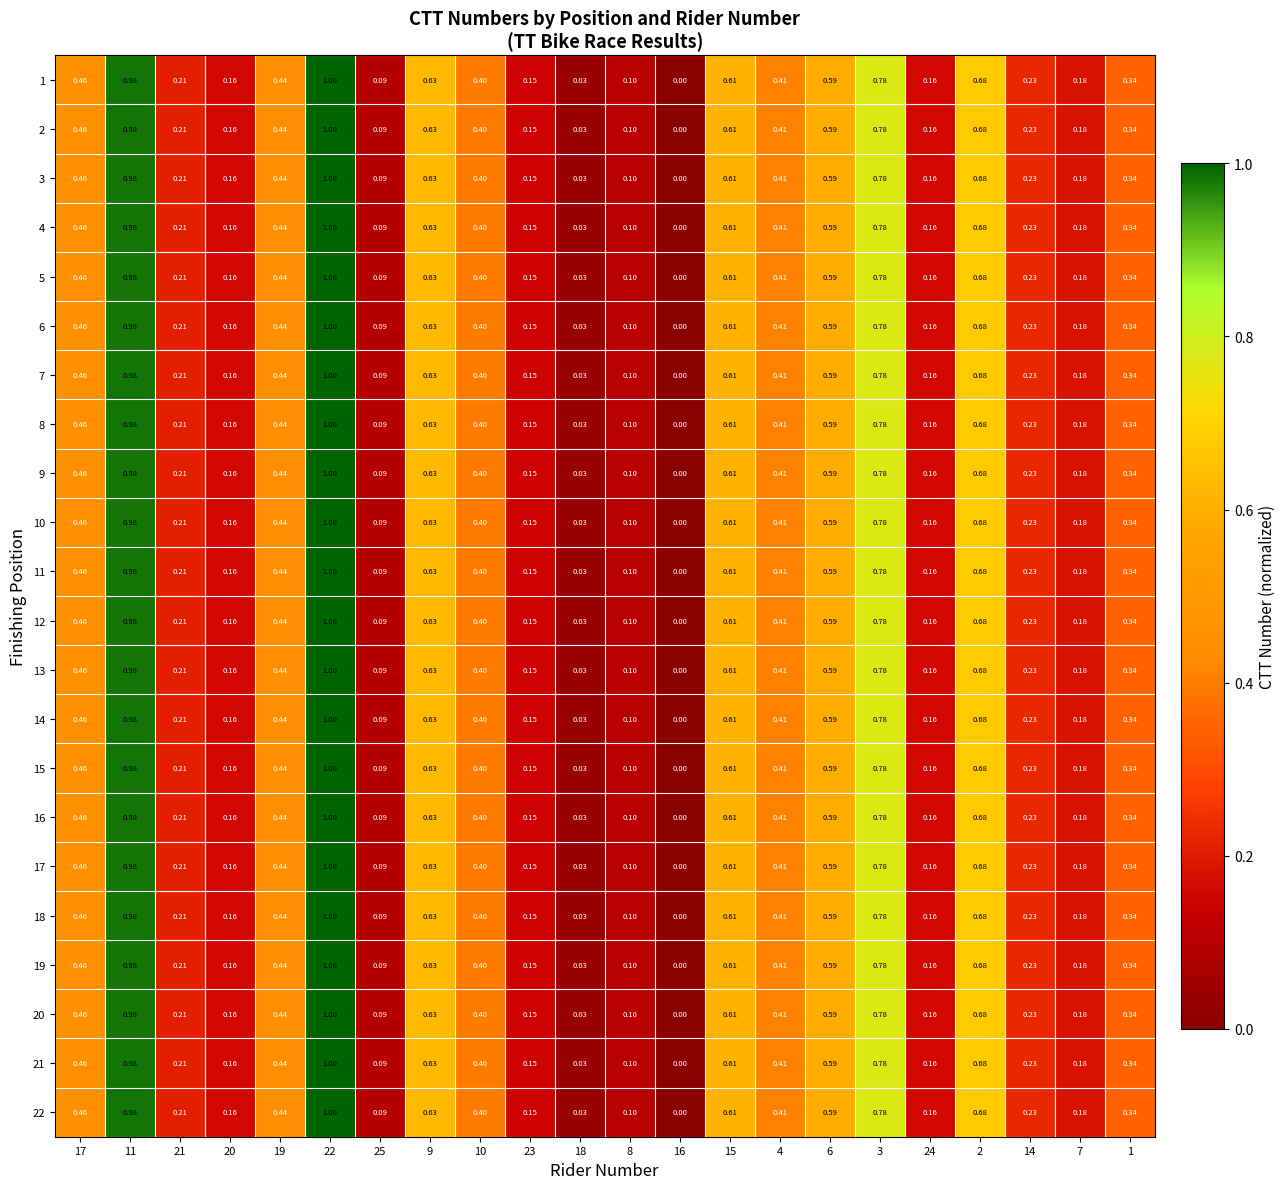

Is the value of 1 at 4 greater than the value of 3 at 1?

Yes